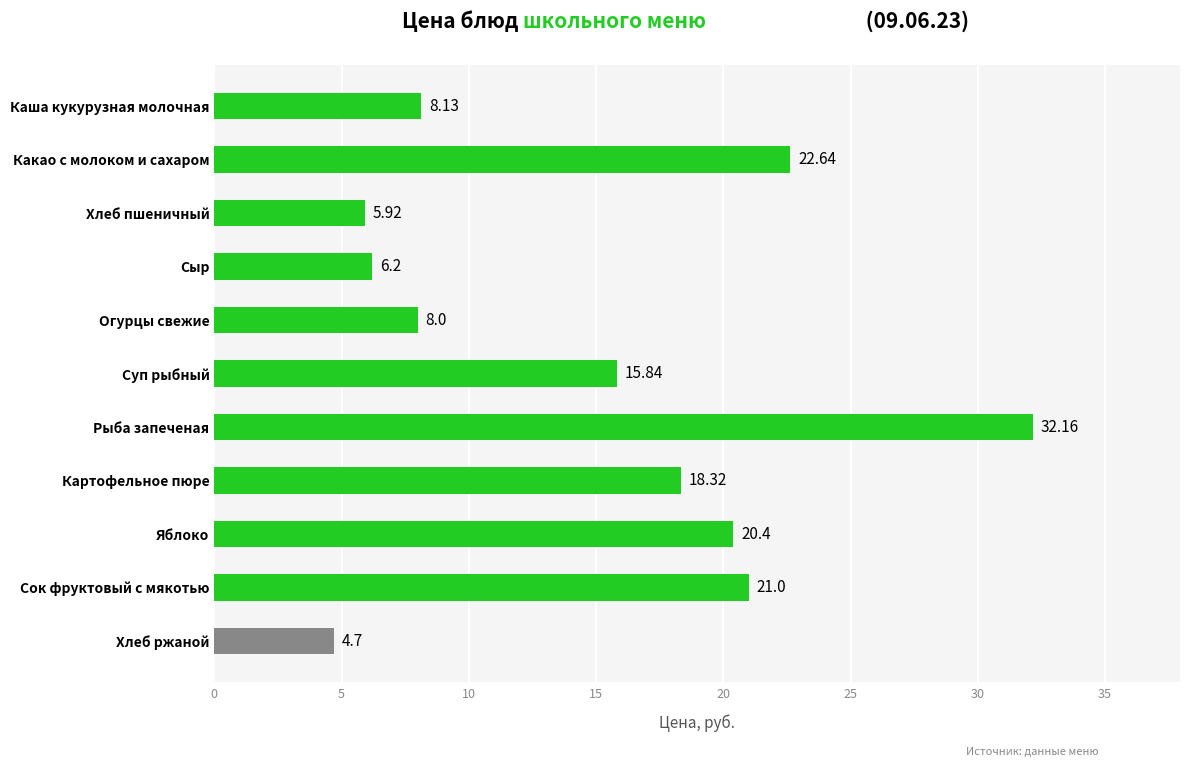

How many data points are less than 15?

5